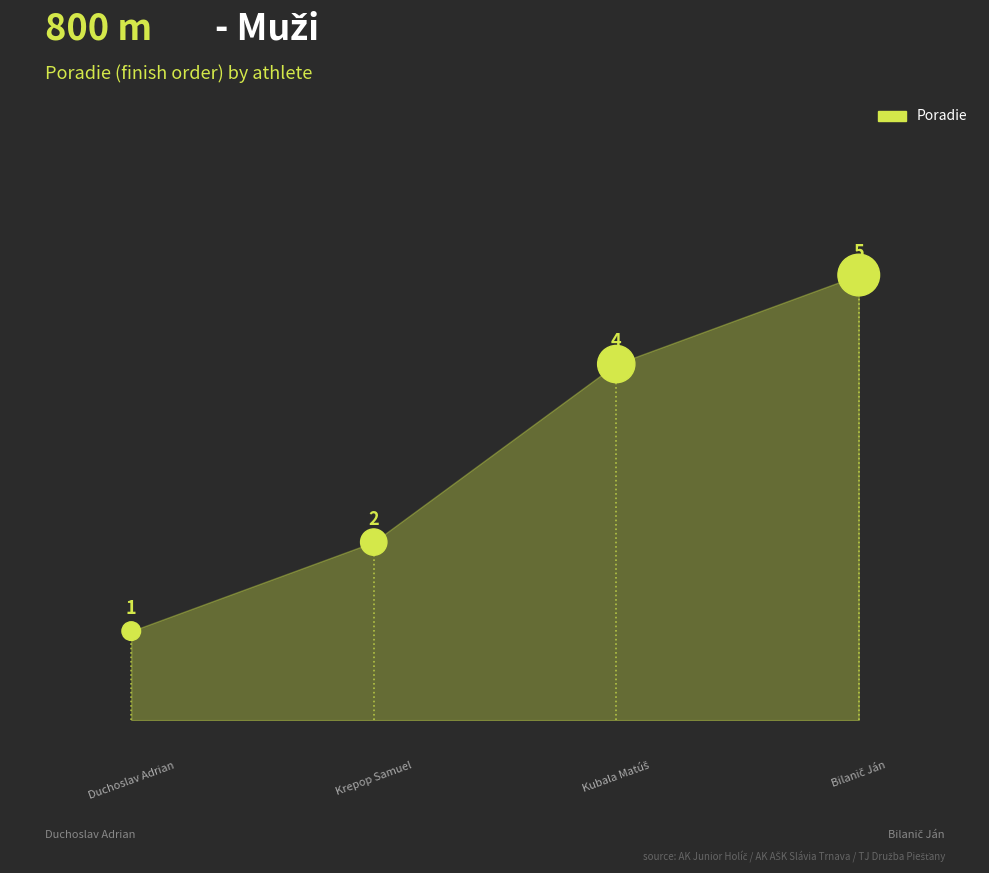

What is the range of Y values (max minus min)?

4